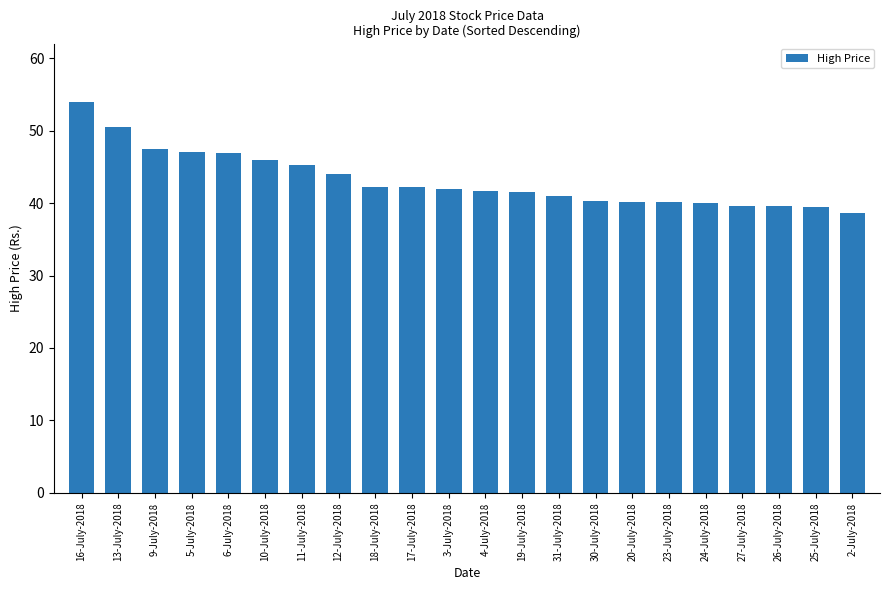

How many categories are shown in the chart?

22